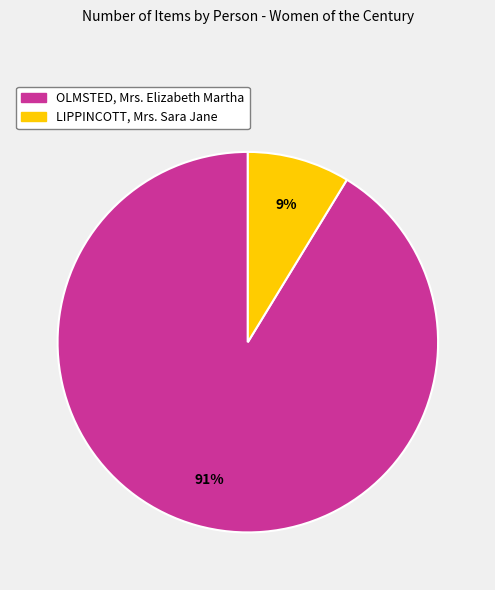

What is the smallest slice in the pie chart?

LIPPINCOTT, Mrs. Sara Jane